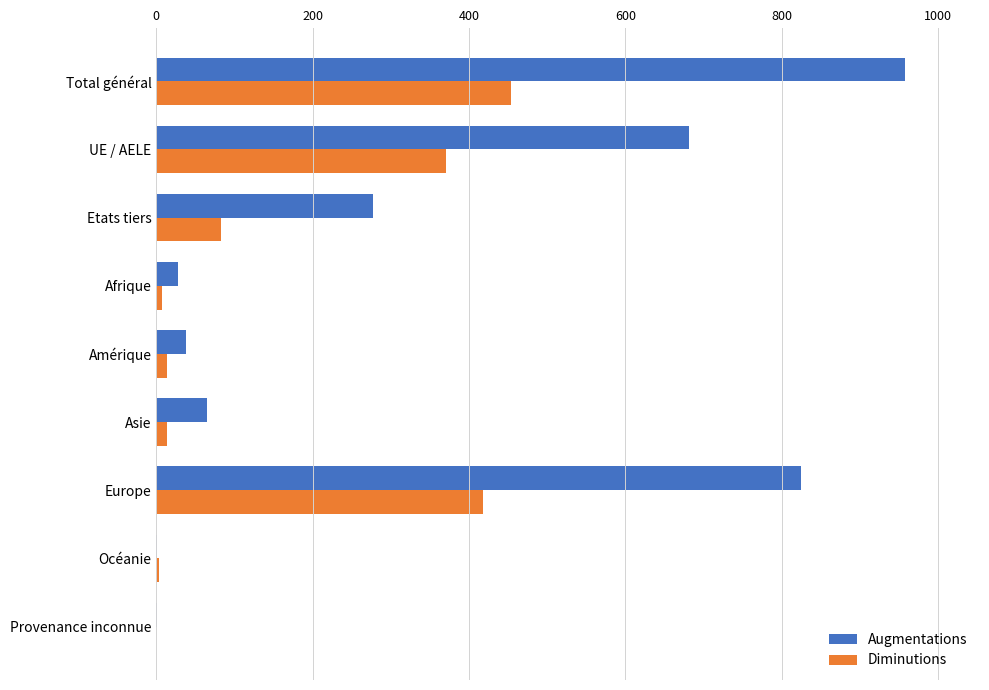

The Augmentations series shows 277 at Etats tiers. True or false?

True